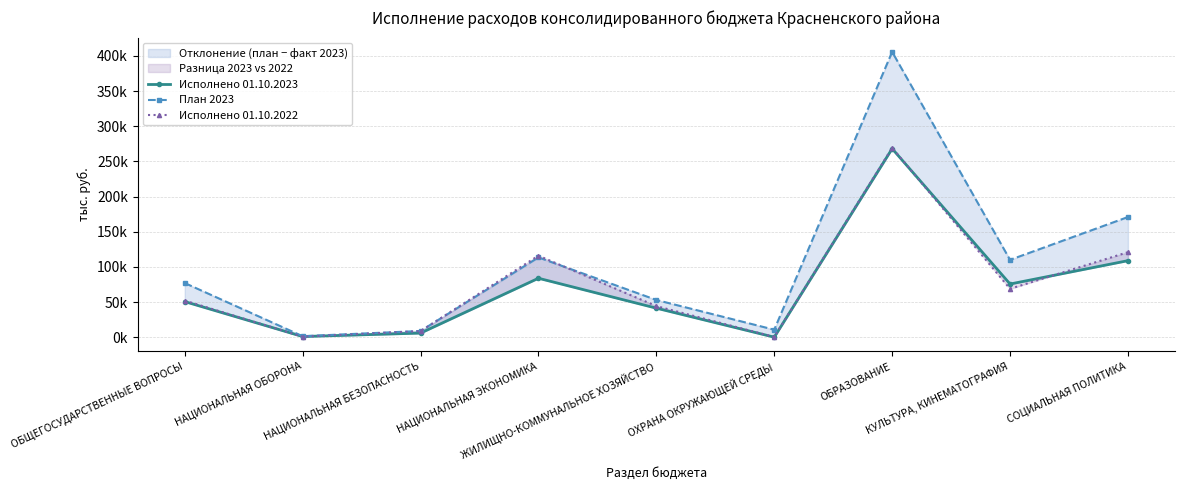

Reading right to left, transcribe all the data shown in this chart.

Исполнено 01.10.2023: СОЦИАЛЬНАЯ ПОЛИТИКА=108826.8	КУЛЬТУРА, КИНЕМАТОГРАФИЯ=75601.1	ОБРАЗОВАНИЕ=268176.0	ОХРАНА ОКРУЖАЮЩЕЙ СРЕДЫ=0.0	ЖИЛИЩНО-КОММУНАЛЬНОЕ ХОЗЯЙСТВО=41251.6	НАЦИОНАЛЬНАЯ ЭКОНОМИКА=83805.3	НАЦИОНАЛЬНАЯ БЕЗОПАСНОСТЬ=5775.4	НАЦИОНАЛЬНАЯ ОБОРОНА=892.0	ОБЩЕГОСУДАРСТВЕННЫЕ ВОПРОСЫ=50581.2
План 2023: СОЦИАЛЬНАЯ ПОЛИТИКА=170902.1	КУЛЬТУРА, КИНЕМАТОГРАФИЯ=109962.6	ОБРАЗОВАНИЕ=405867.1	ОХРАНА ОКРУЖАЮЩЕЙ СРЕДЫ=10578.0	ЖИЛИЩНО-КОММУНАЛЬНОЕ ХОЗЯЙСТВО=52908.8	НАЦИОНАЛЬНАЯ ЭКОНОМИКА=113437.8	НАЦИОНАЛЬНАЯ БЕЗОПАСНОСТЬ=8795.6	НАЦИОНАЛЬНАЯ ОБОРОНА=1352.4	ОБЩЕГОСУДАРСТВЕННЫЕ ВОПРОСЫ=76999.7
Исполнено 01.10.2022: СОЦИАЛЬНАЯ ПОЛИТИКА=120885.8	КУЛЬТУРА, КИНЕМАТОГРАФИЯ=68778.2	ОБРАЗОВАНИЕ=269350.2	ОХРАНА ОКРУЖАЮЩЕЙ СРЕДЫ=238.4	ЖИЛИЩНО-КОММУНАЛЬНОЕ ХОЗЯЙСТВО=44174.0	НАЦИОНАЛЬНАЯ ЭКОНОМИКА=115926.6	НАЦИОНАЛЬНАЯ БЕЗОПАСНОСТЬ=8610.7	НАЦИОНАЛЬНАЯ ОБОРОНА=660.1	ОБЩЕГОСУДАРСТВЕННЫЕ ВОПРОСЫ=52034.9